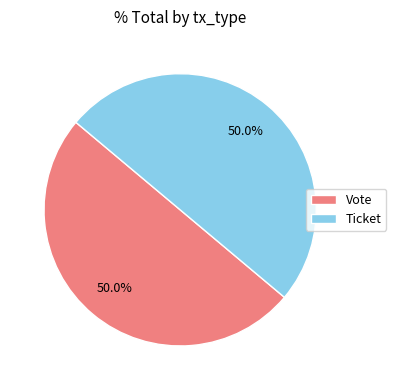

Count the number of slices in the pie.

2